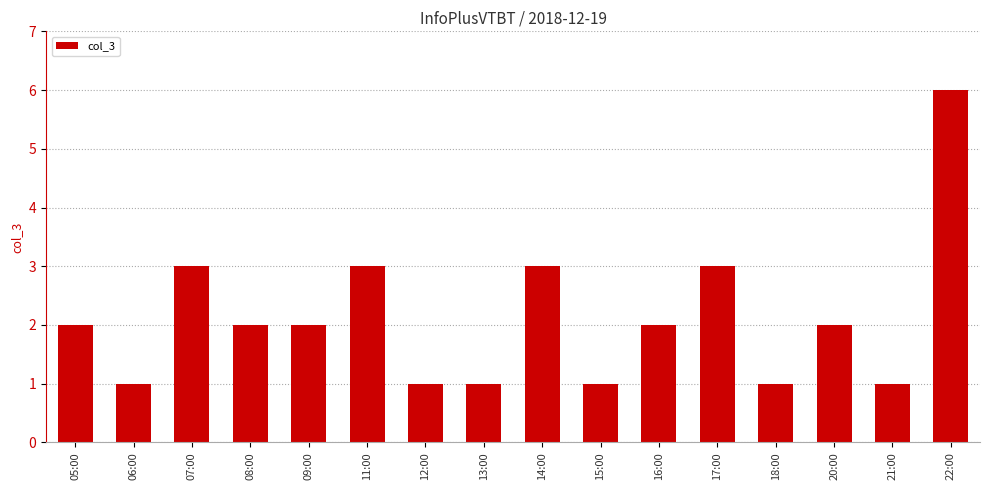

The chart shows a value of 2 at 20:00. True or false?

True